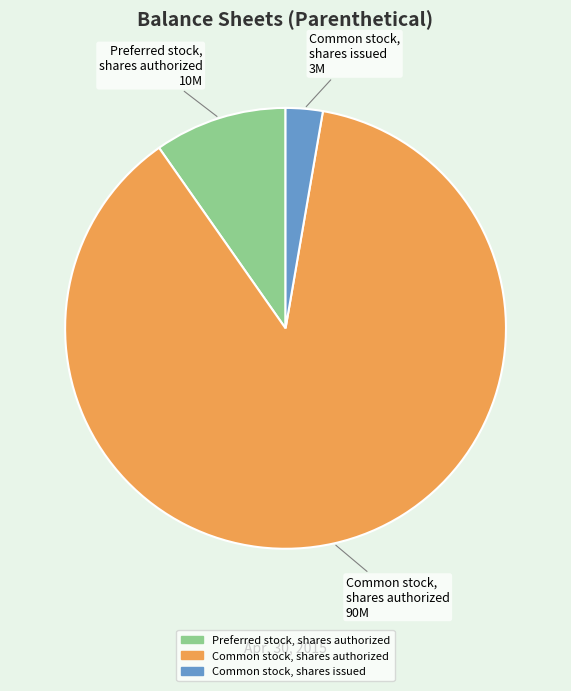

Is Common stock, shares authorized the majority of the pie?

Yes